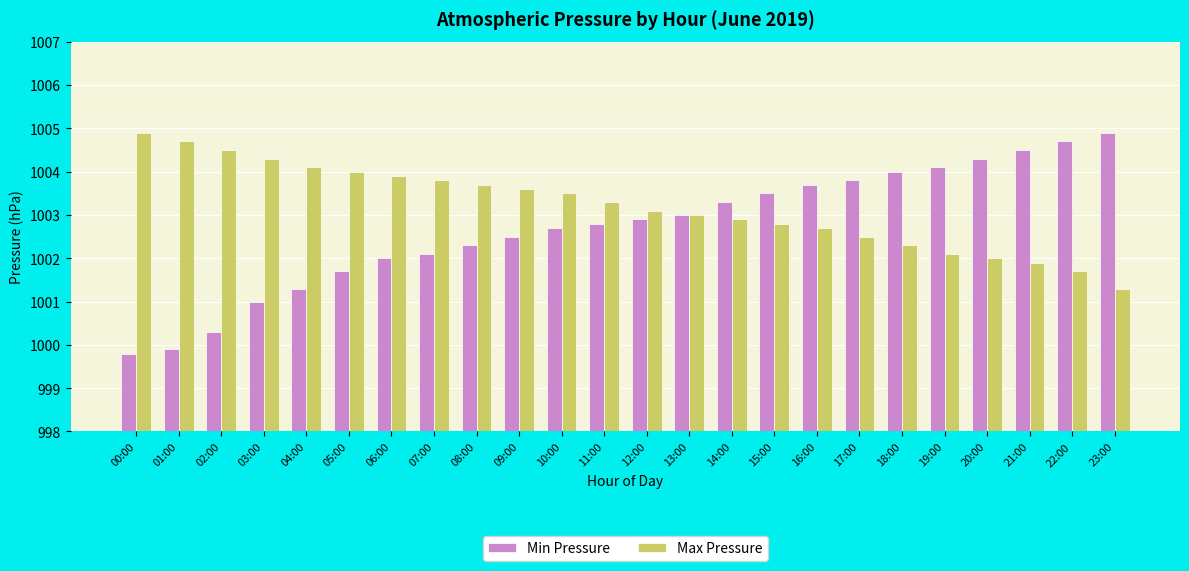

Reading left to right, transcribe all the data shown in this chart.

Min Pressure: 00:00=999.8	01:00=999.9	02:00=1000.3	03:00=1001.0	04:00=1001.3	05:00=1001.7	06:00=1002.0	07:00=1002.1	08:00=1002.3	09:00=1002.5	10:00=1002.7	11:00=1002.8	12:00=1002.9	13:00=1003.0	14:00=1003.3	15:00=1003.5	16:00=1003.7	17:00=1003.8	18:00=1004.0	19:00=1004.1	20:00=1004.3	21:00=1004.5	22:00=1004.7	23:00=1004.9
Max Pressure: 00:00=1004.9	01:00=1004.7	02:00=1004.5	03:00=1004.3	04:00=1004.1	05:00=1004.0	06:00=1003.9	07:00=1003.8	08:00=1003.7	09:00=1003.6	10:00=1003.5	11:00=1003.3	12:00=1003.1	13:00=1003.0	14:00=1002.9	15:00=1002.8	16:00=1002.7	17:00=1002.5	18:00=1002.3	19:00=1002.1	20:00=1002.0	21:00=1001.9	22:00=1001.7	23:00=1001.3